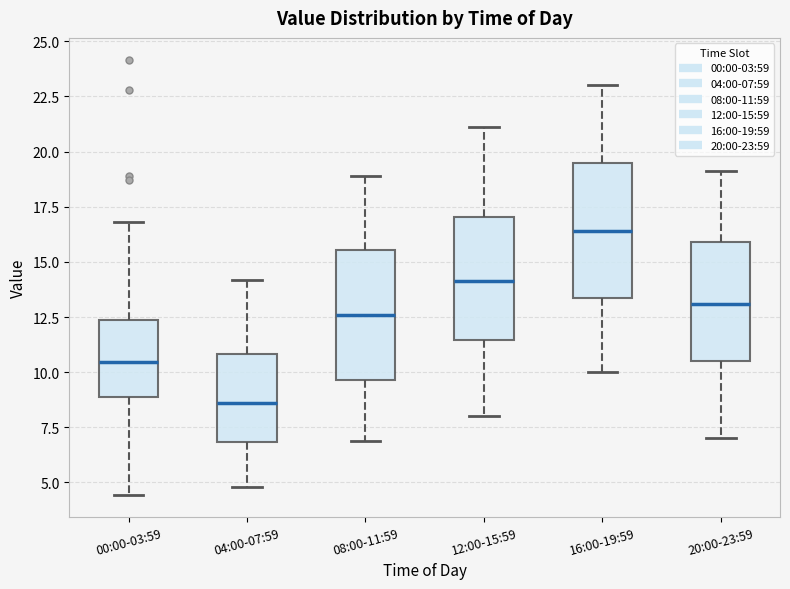

Reading left to right, read every box against the y-axis: the position of its median line, the range the box covers, and the ends of its whiskers. The values are not printed on the chart, so give them approximately, as read against the axis.

00:00-03:59: median 10.5, box 9.0 to 12.5, whiskers 4.5 to 17.0
04:00-07:59: median 8.5, box 7.0 to 11.0, whiskers 5.0 to 14.0
08:00-11:59: median 12.5, box 9.5 to 15.5, whiskers 7.0 to 19.0
12:00-15:59: median 14.0, box 11.5 to 17.0, whiskers 8.0 to 21.0
16:00-19:59: median 16.5, box 13.5 to 19.5, whiskers 10.0 to 23.0
20:00-23:59: median 13.0, box 10.5 to 16.0, whiskers 7.0 to 19.0